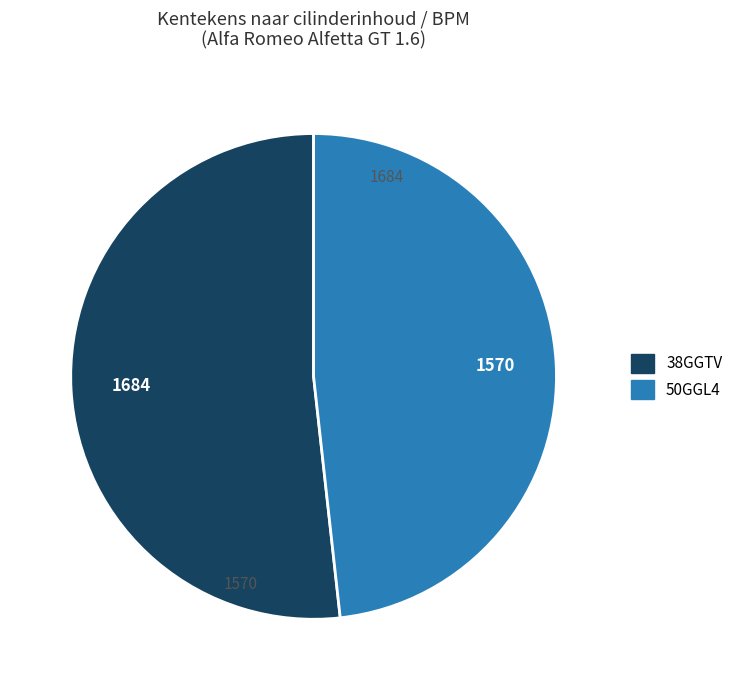

Is there any slice that represents more than half of the pie?

Yes